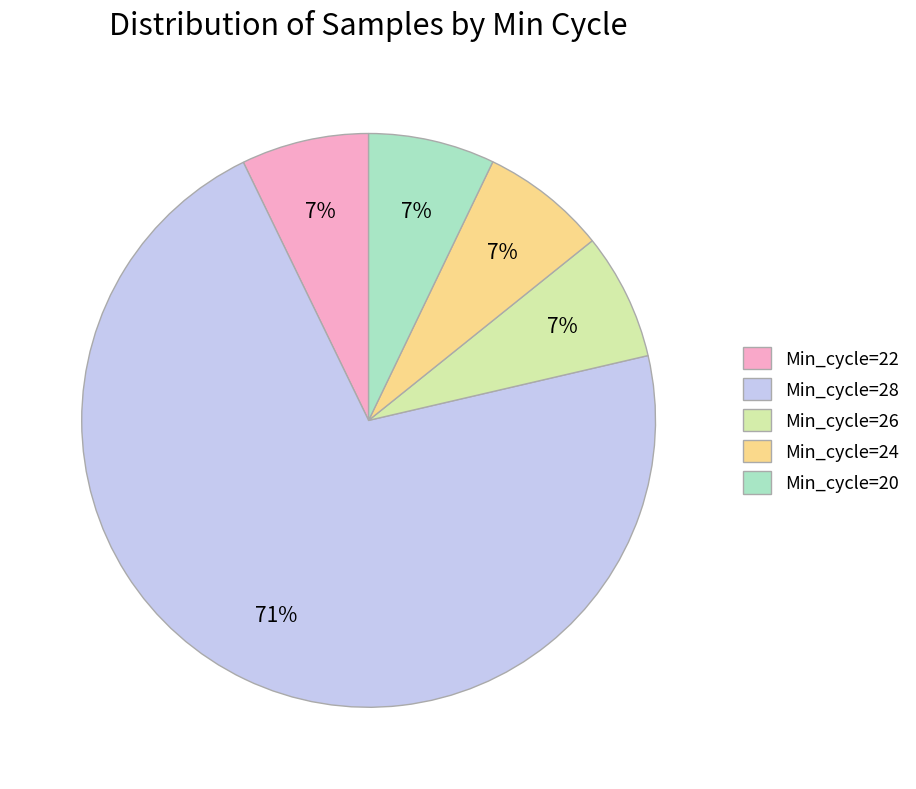

To the nearest percent, what is the combined percentage of Min_cycle=24 and Min_cycle=20?

14%